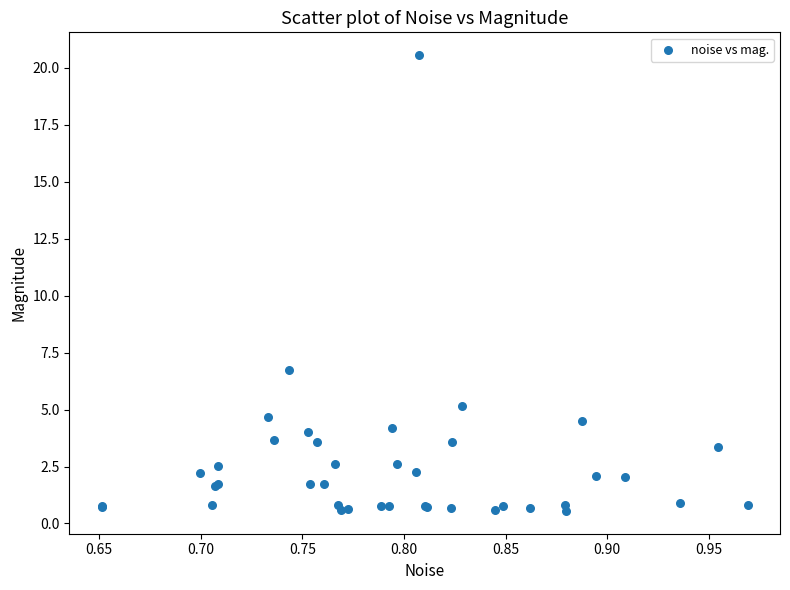

What Y value in the scatter plot is closest to 10?

6.7